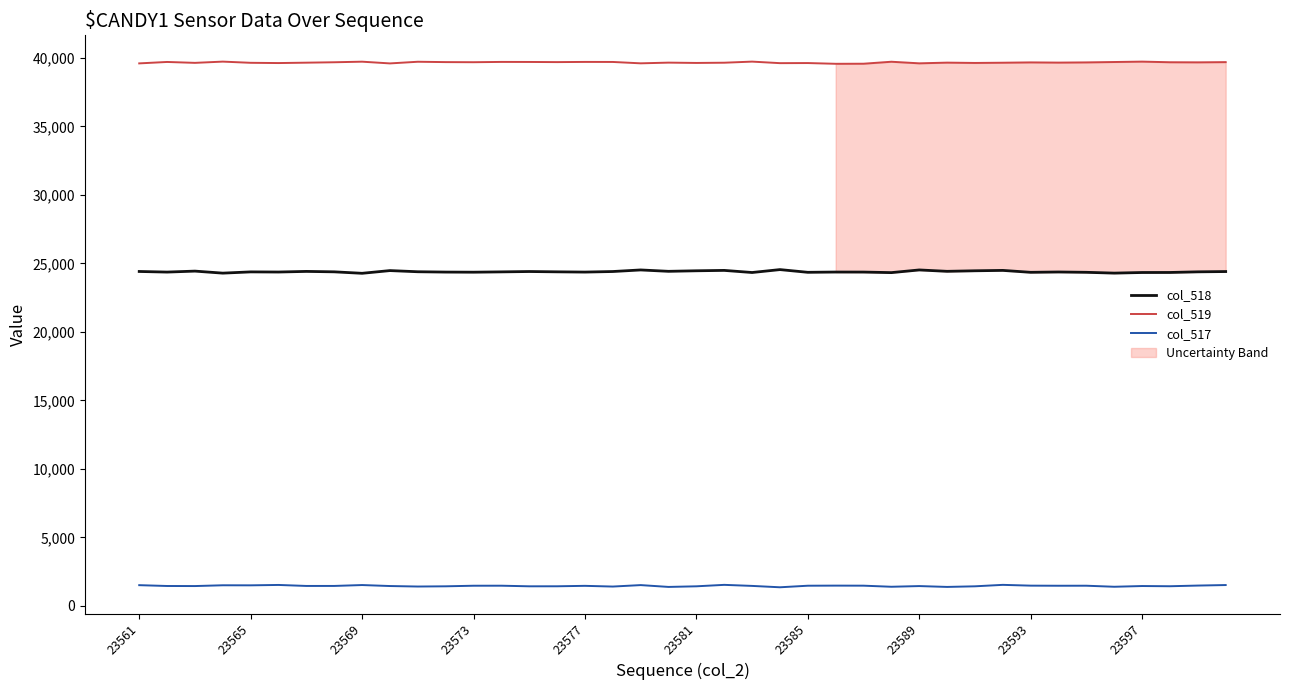

Rank the series at 22 from highest to lowest value.

col_519, col_518, col_517